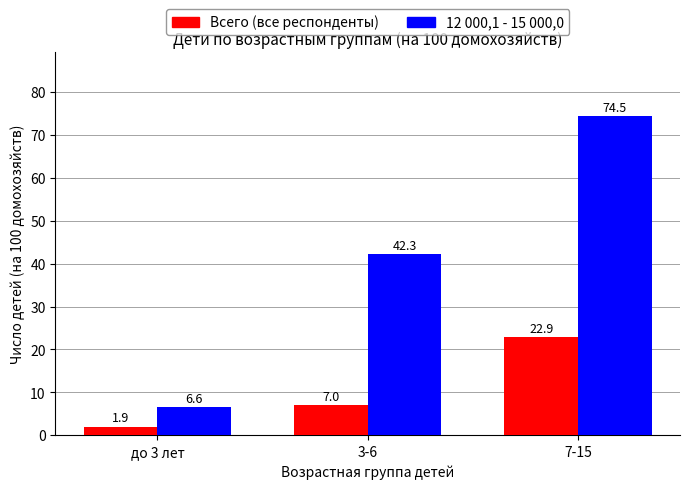

Are the bars horizontal?

No